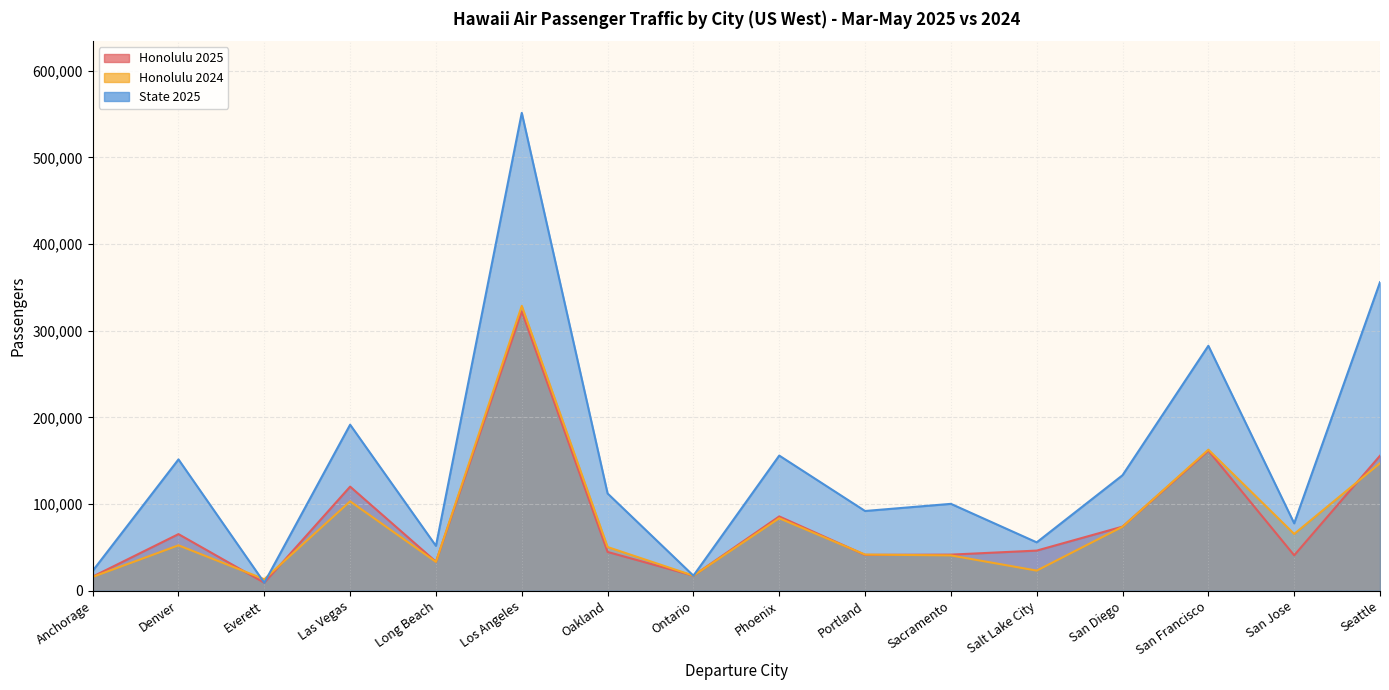

Is the value of Honolulu 2025 at San Diego greater than the value of State 2025 at Portland?

No